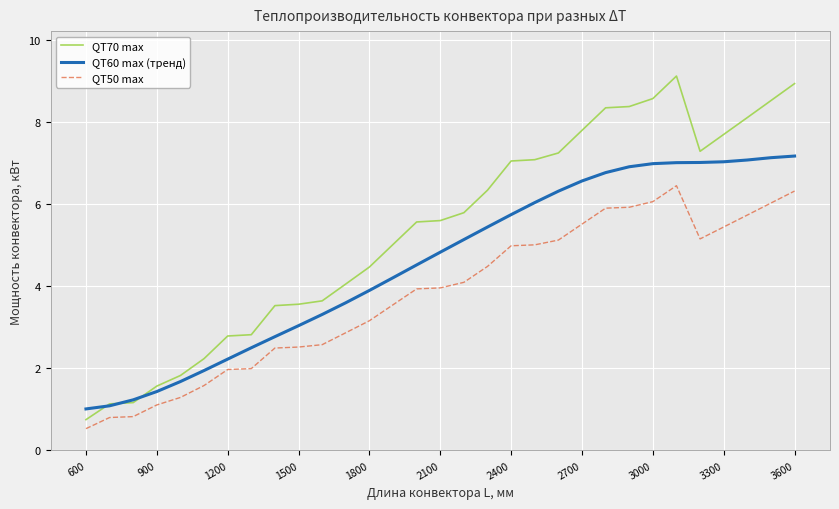

List the series in order of their peak value, highest first.

QT70 max, QT60 max (тренд), QT50 max